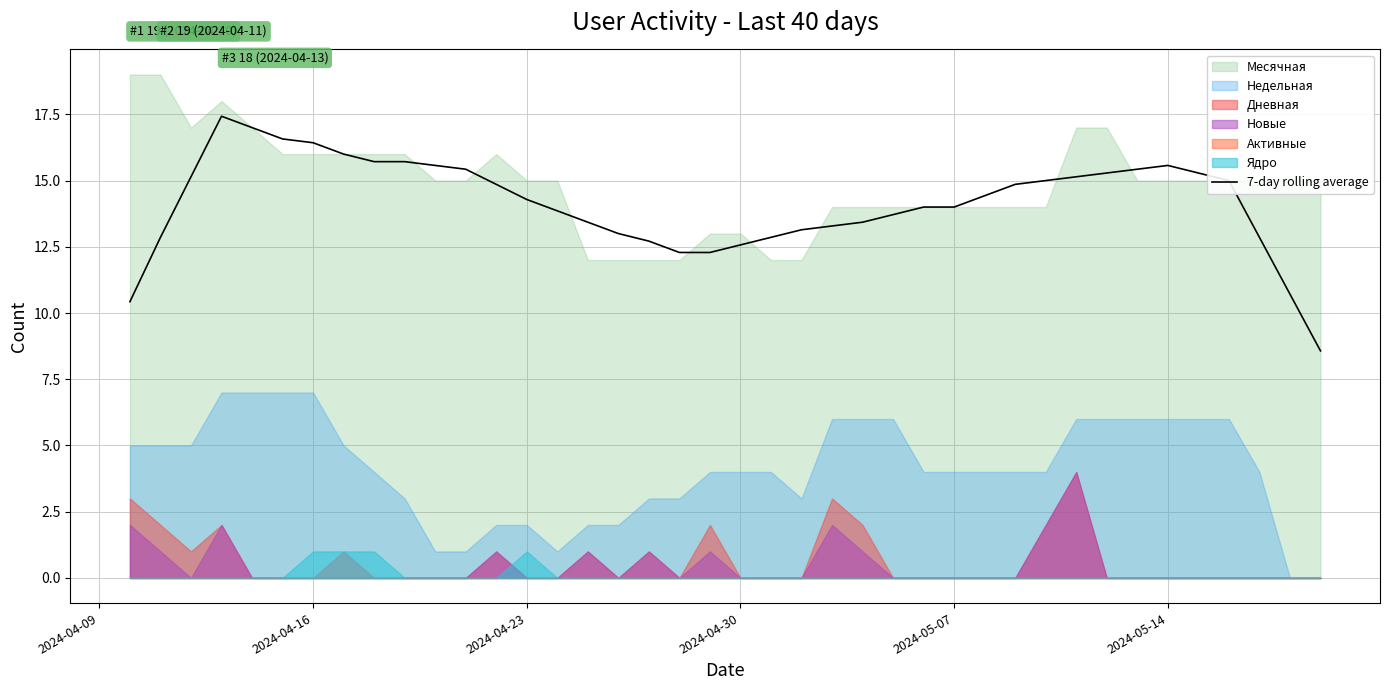

What is the value of the 9th point from the left?

15.7